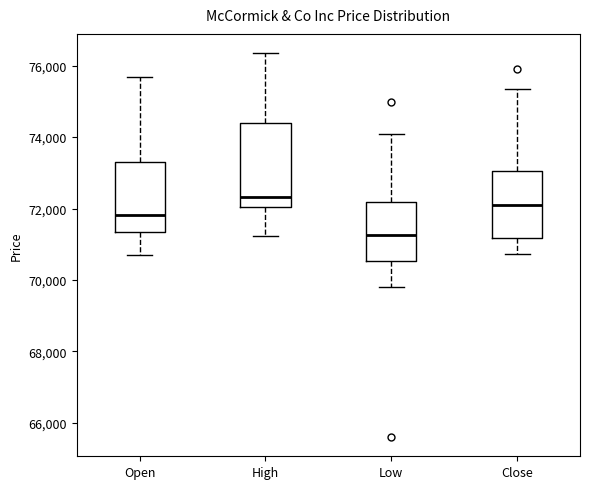

Which box has the highest median line?

High